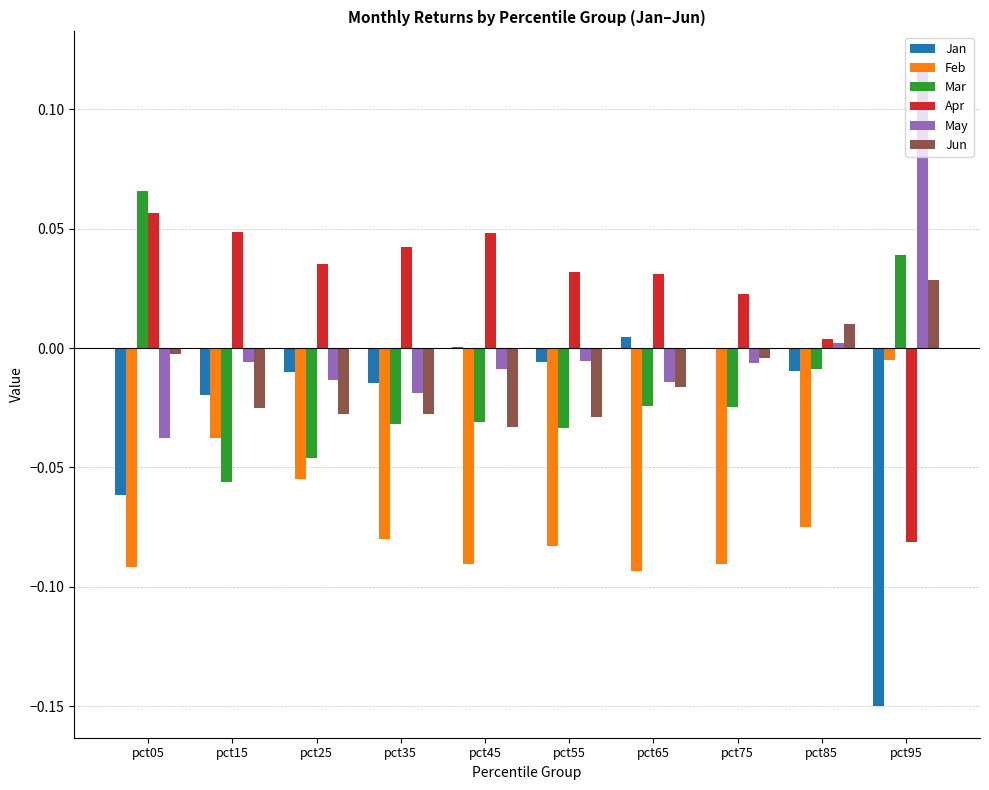

Is the value of May at pct15 greater than the value of Mar at pct75?

Yes